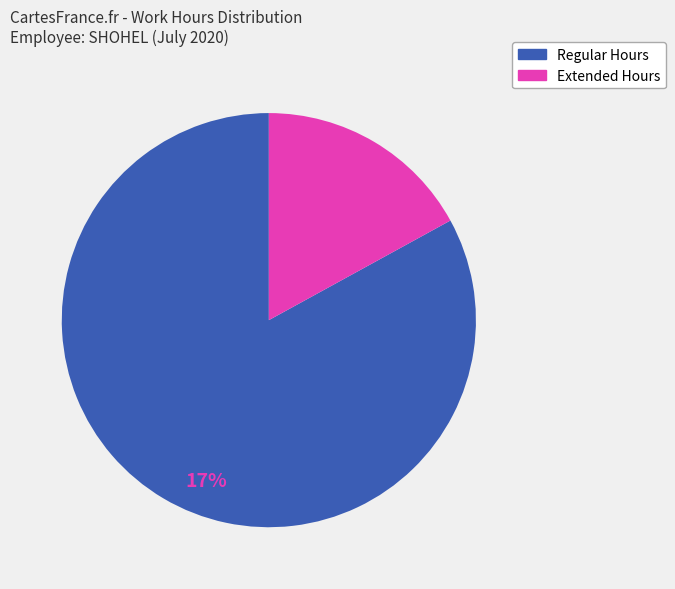

Is there a majority slice in this chart?

Yes